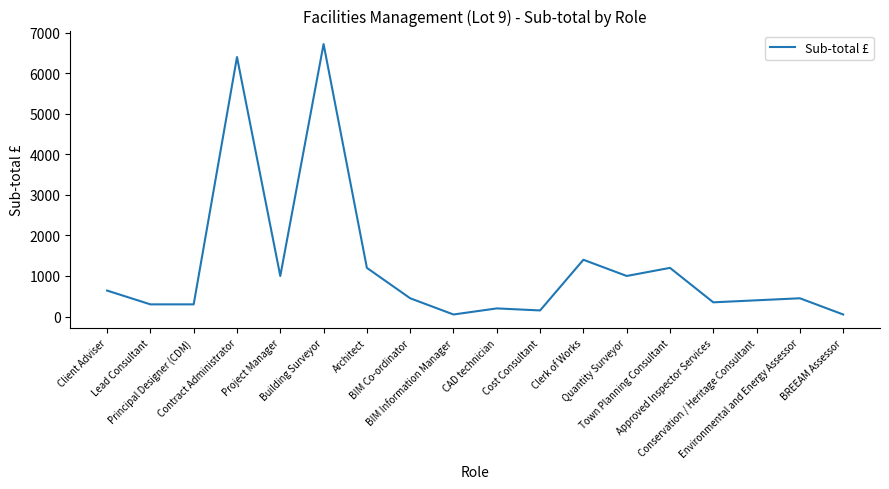

What is the maximum value shown in the chart?

6720